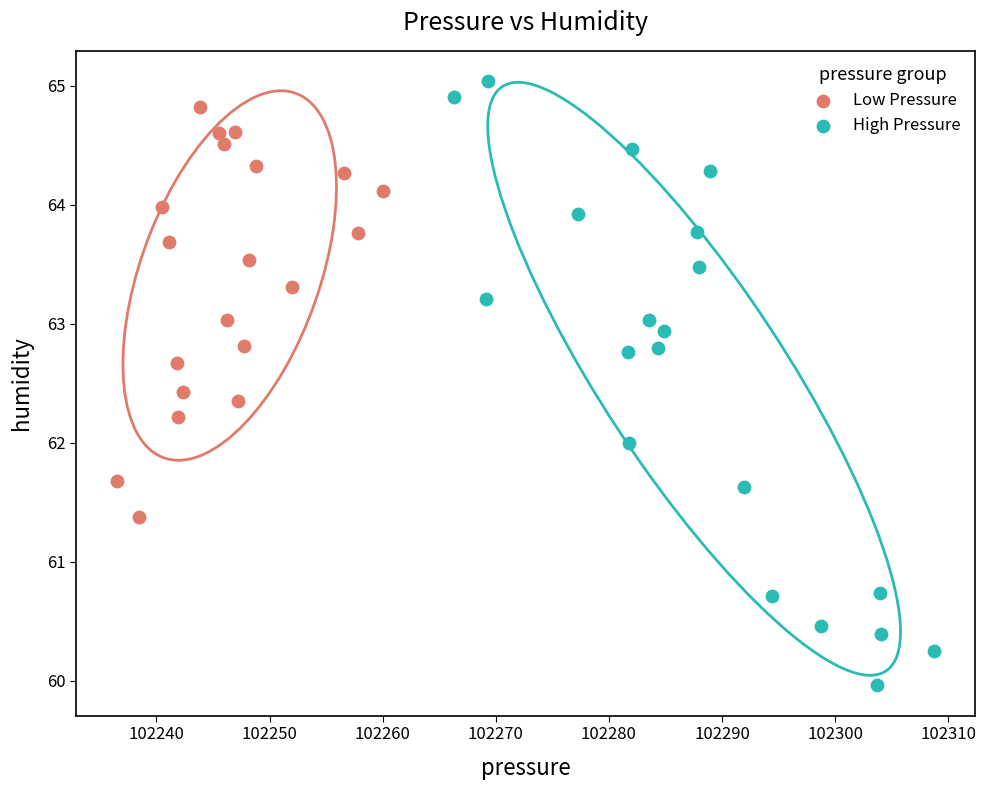

Which series has the largest Y range (max minus min)?

High Pressure